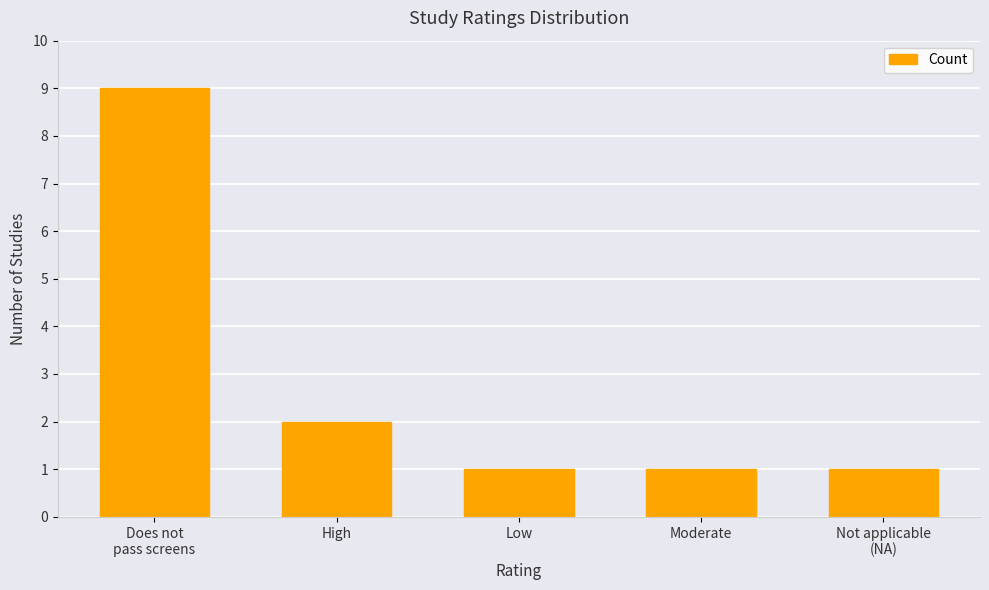

How many bars are there in total?

5